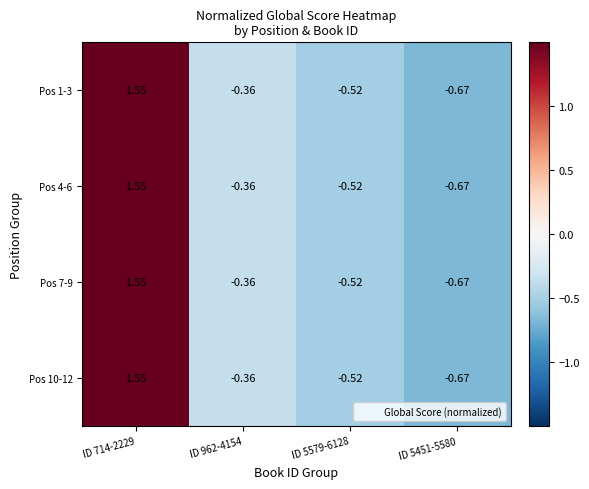

Is the value of Pos 7-9 at ID 5451-5580 greater than the value of Pos 10-12 at ID 5579-6128?

No